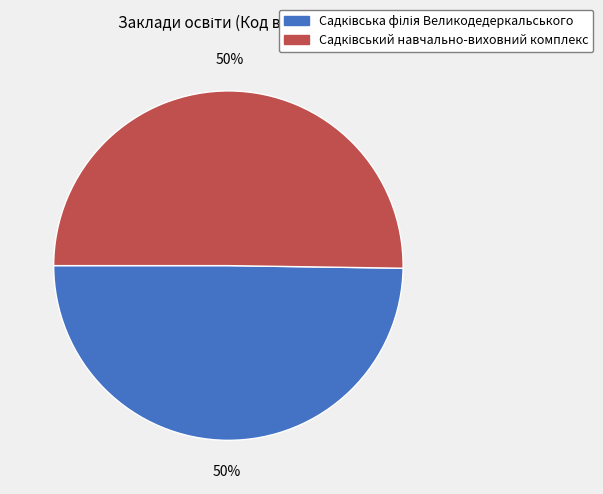

To the nearest percent, what is the average slice percentage?

50%